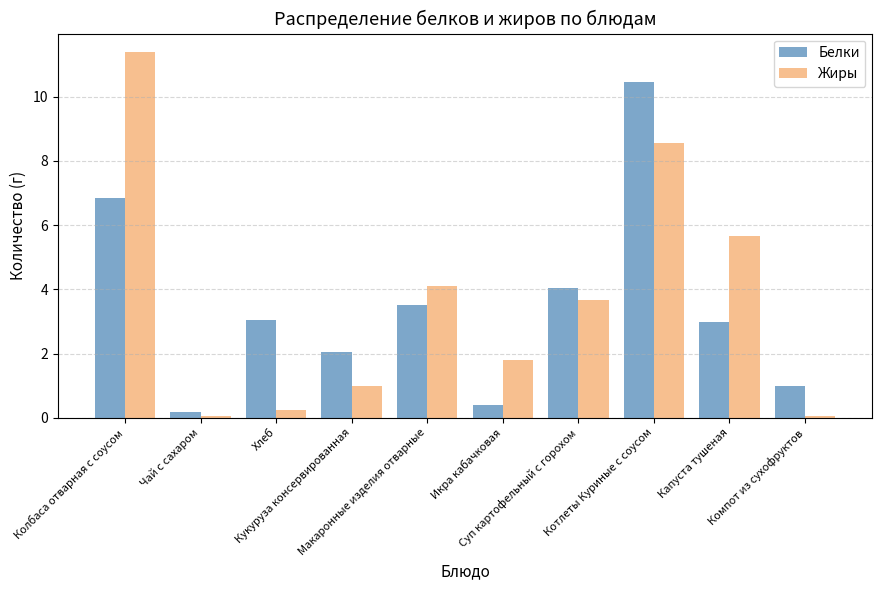

What is the label of the 5th bar from the left?

Макаронные изделия отварные